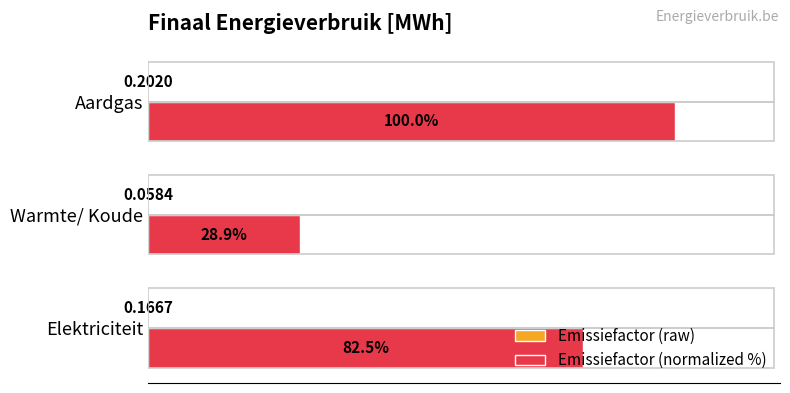

At which category is the sum across all series the highest?

Aardgas